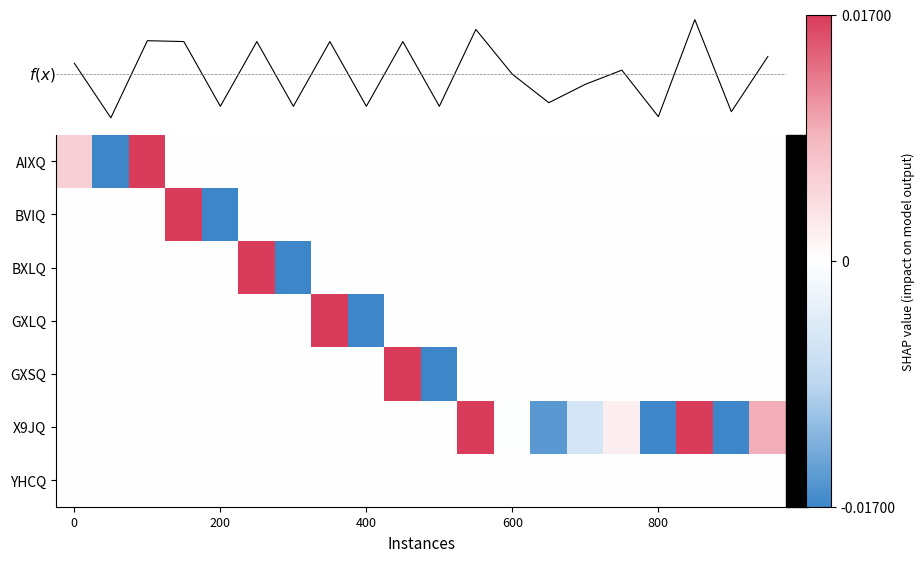

Reading right to left, extract all data points from this chart.

AIXQ: 0.0	0.0	0.0	0.0	0.0	0.0	0.0	0.0	0.0	0.0	0.0	0.0	0.0	0.0	0.0	0.0	0.0	0.0	-0.0	0.0
BVIQ: 0.0	0.0	0.0	0.0	0.0	0.0	0.0	0.0	0.0	0.0	0.0	0.0	0.0	0.0	0.0	-0.0	0.0	0.0	0.0	0.0
BXLQ: 0.0	0.0	0.0	0.0	0.0	0.0	0.0	0.0	0.0	0.0	0.0	0.0	0.0	-0.0	0.0	0.0	0.0	0.0	0.0	0.0
GXLQ: 0.0	0.0	0.0	0.0	0.0	0.0	0.0	0.0	0.0	0.0	0.0	-0.0	0.0	0.0	0.0	0.0	0.0	0.0	0.0	0.0
GXSQ: 0.0	0.0	0.0	0.0	0.0	0.0	0.0	0.0	0.0	-0.0	0.0	0.0	0.0	0.0	0.0	0.0	0.0	0.0	0.0	0.0
X9JQ: 0.0	-0.0	0.0	-0.0	0.0	-0.0	-0.0	-0.0	0.0	0.0	0.0	0.0	0.0	0.0	0.0	0.0	0.0	0.0	0.0	0.0
YHCQ: 0.0	0.0	0.0	0.0	0.0	0.0	0.0	0.0	0.0	0.0	0.0	0.0	0.0	0.0	0.0	0.0	0.0	0.0	0.0	0.0